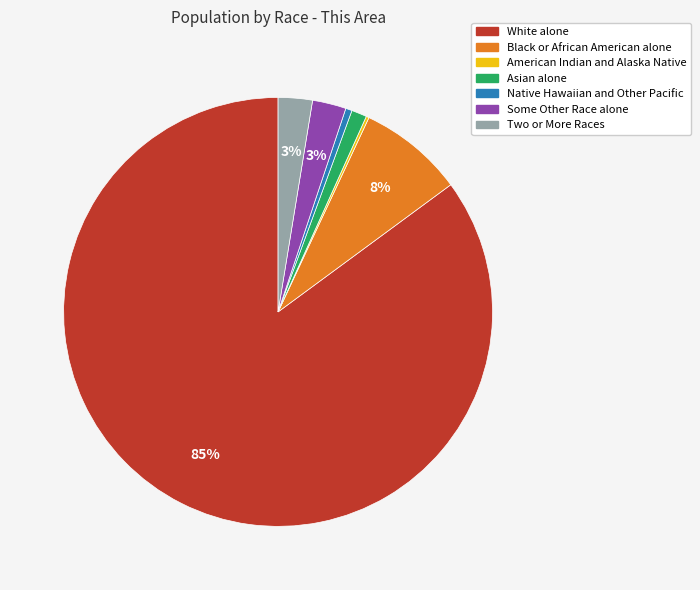

To the nearest percent, what is the combined percentage of Asian alone and Some Other Race alone?

4%